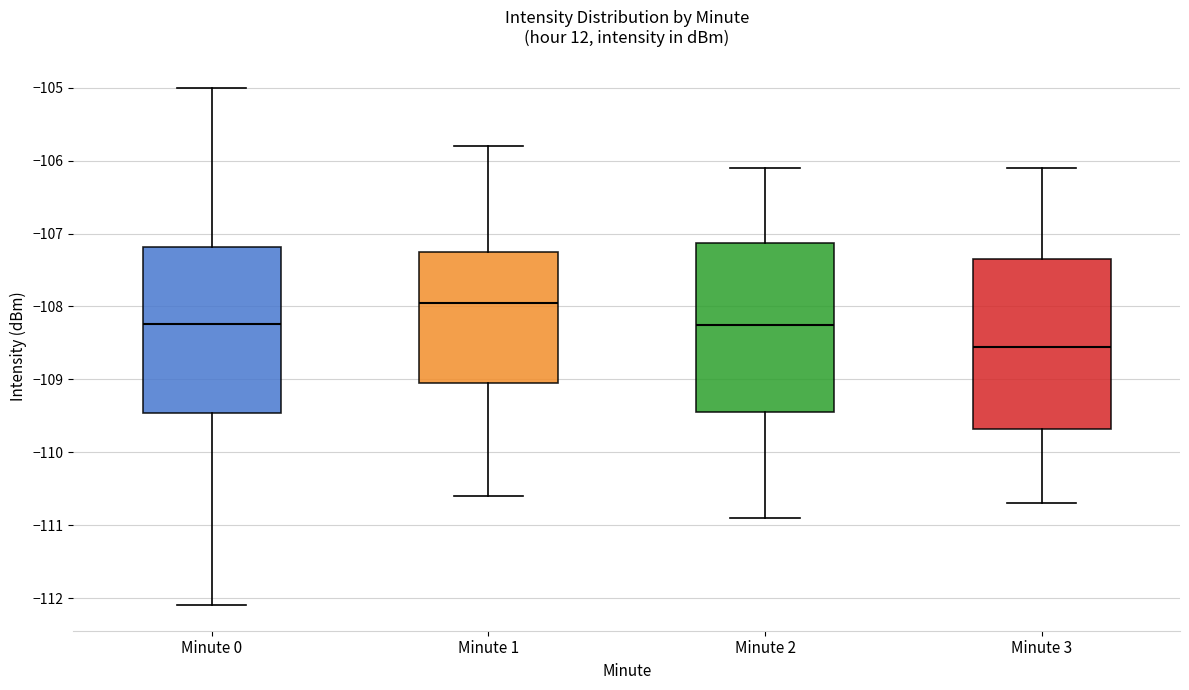

Which box has the highest median line?

Minute 1